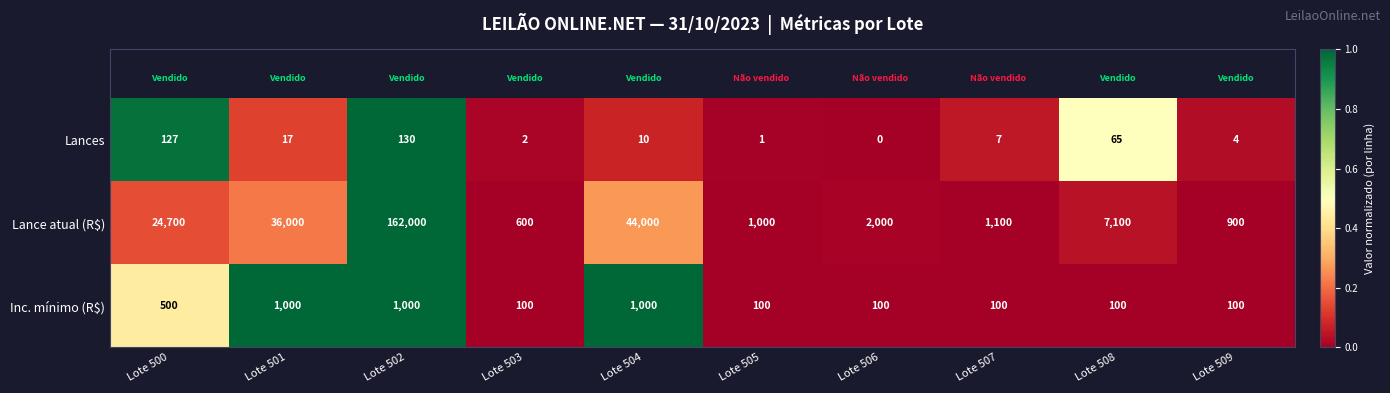

Between Lote 503 and Lote 506, which series saw the biggest shift?

Lance atual (R$)